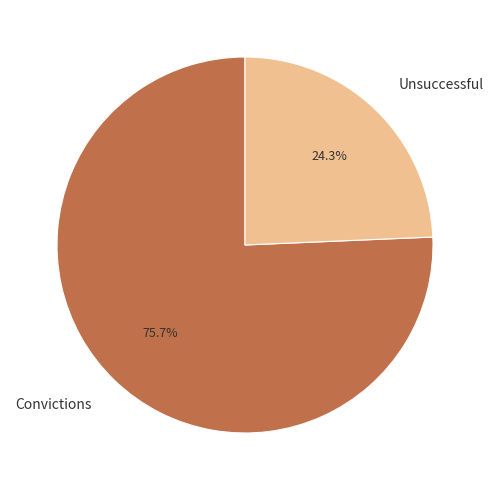

To the nearest percent, what is the difference between the Convictions and Unsuccessful slice percentages?

51%